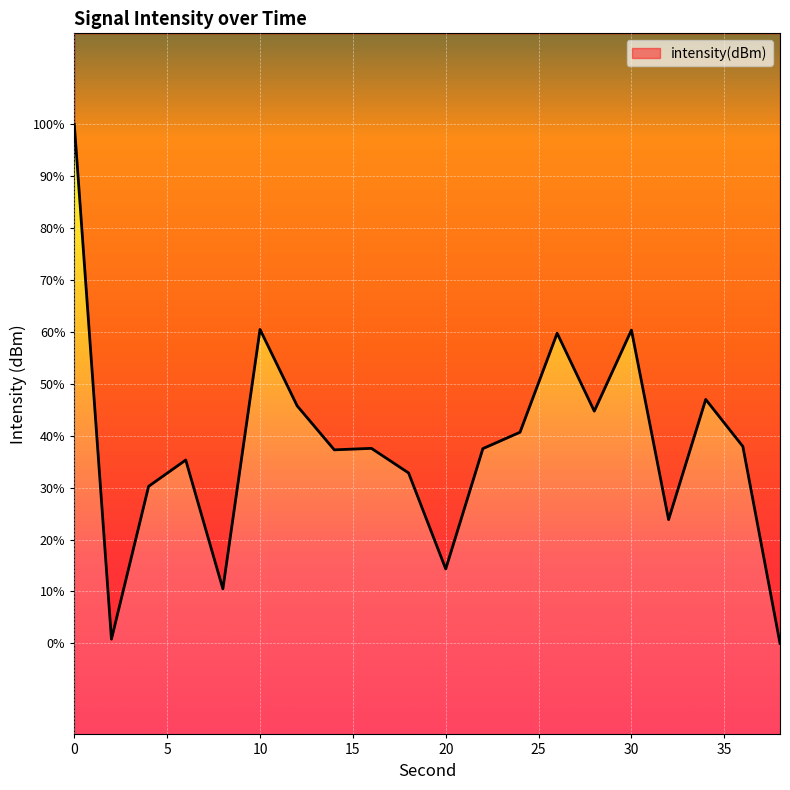

Reading left to right, list all the values displayed in this chart.

0=-113.4	2=-141.6	4=-133.3	6=-131.8	8=-138.9	10=-124.6	12=-128.8	14=-131.2	16=-131.2	18=-132.5	20=-137.8	22=-131.2	24=-130.3	26=-124.8	28=-129.1	30=-124.7	32=-135.1	34=-128.5	36=-131.1	38=-141.9